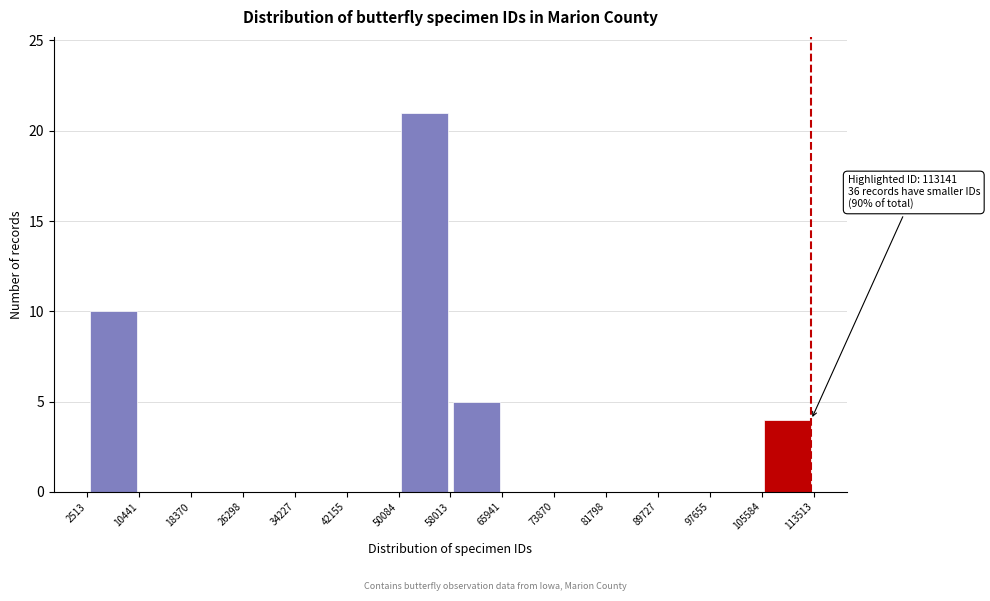

Over which range of the x-axis is the bar tallest?

50084 to 58013